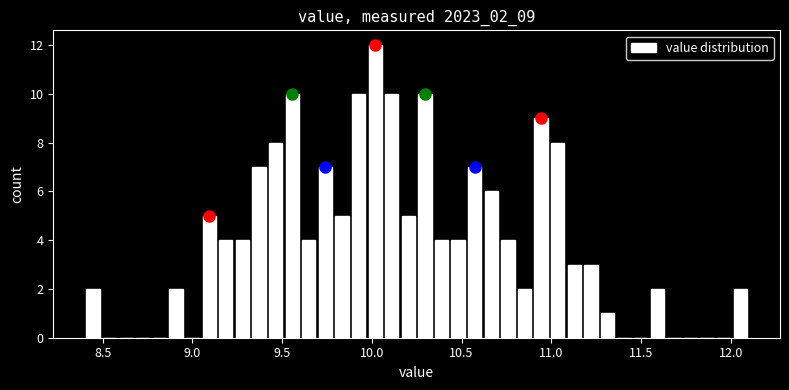

Read against the x-axis, roughly where is the centre of the tallest bar?

10.00